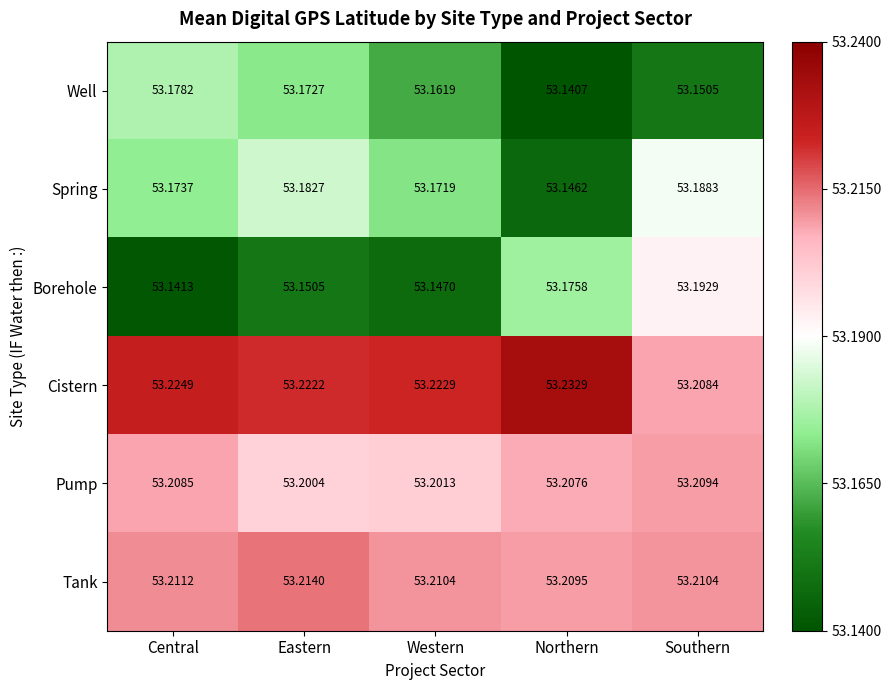

Which series has the largest total across all categories?

Cistern